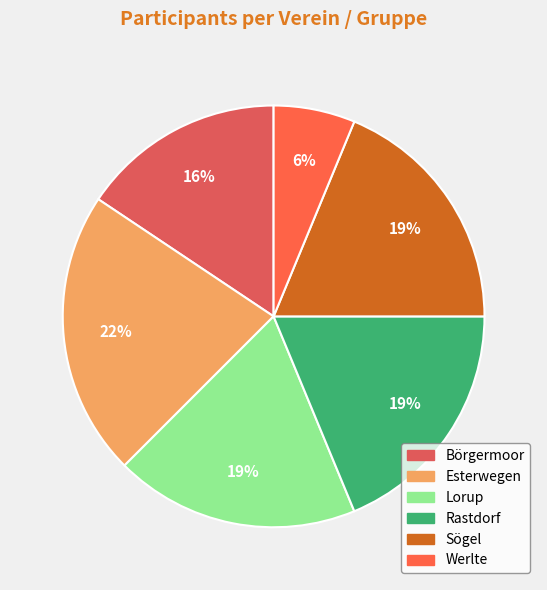

Is Esterwegen the majority of the pie?

No